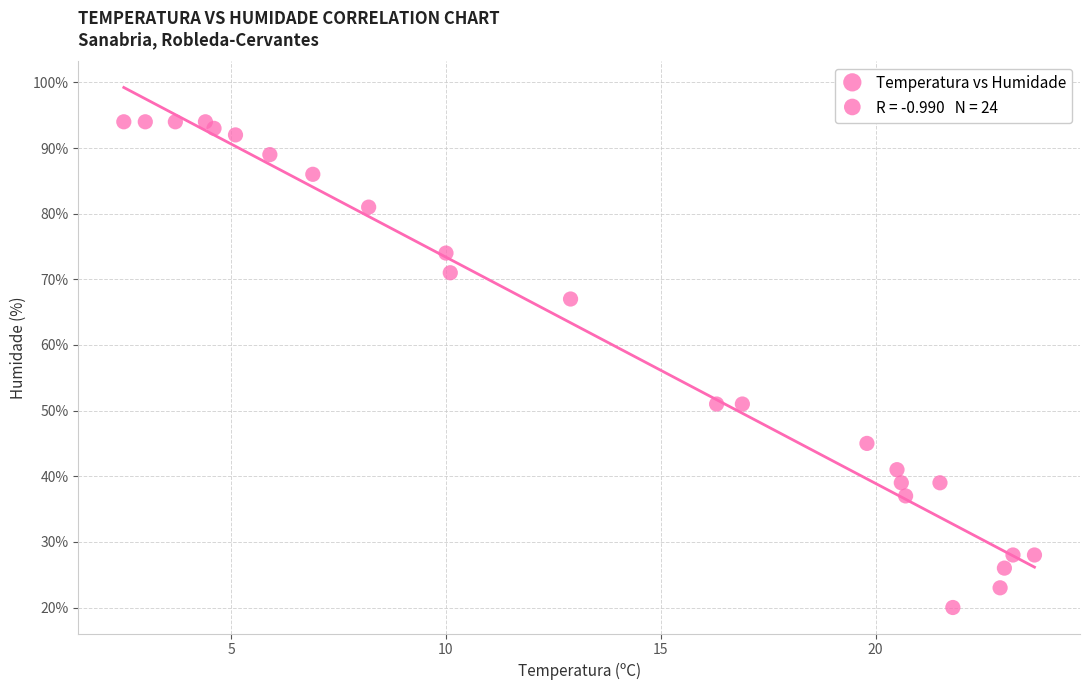

Count the number of points in this scatter plot.

24